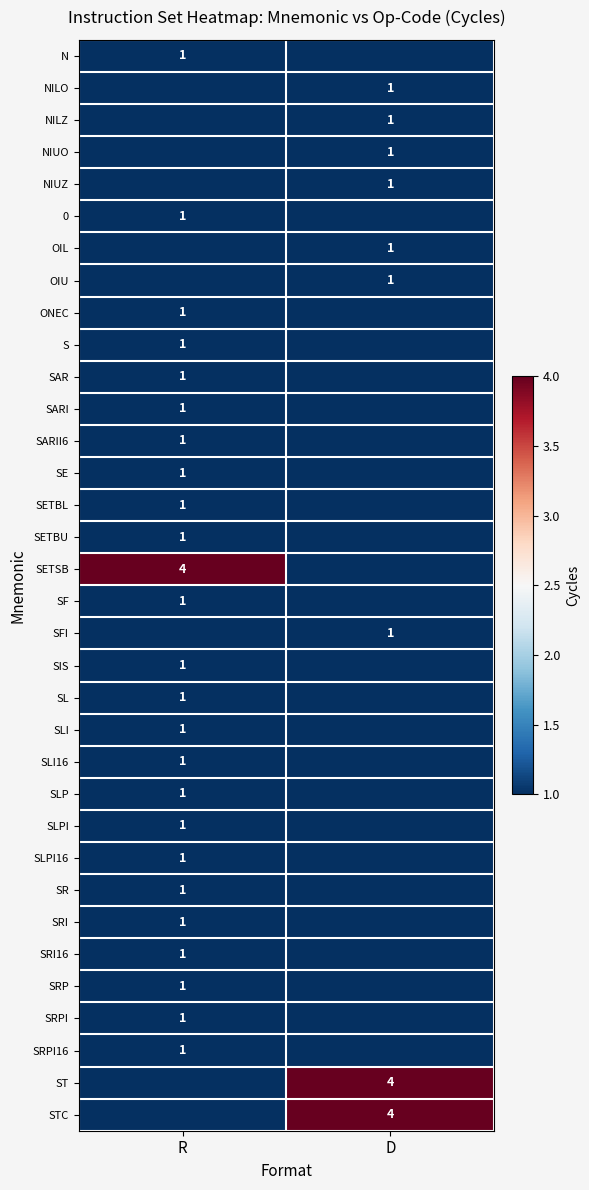

Is the value of STC at D greater than the value of SETBU at R?

Yes